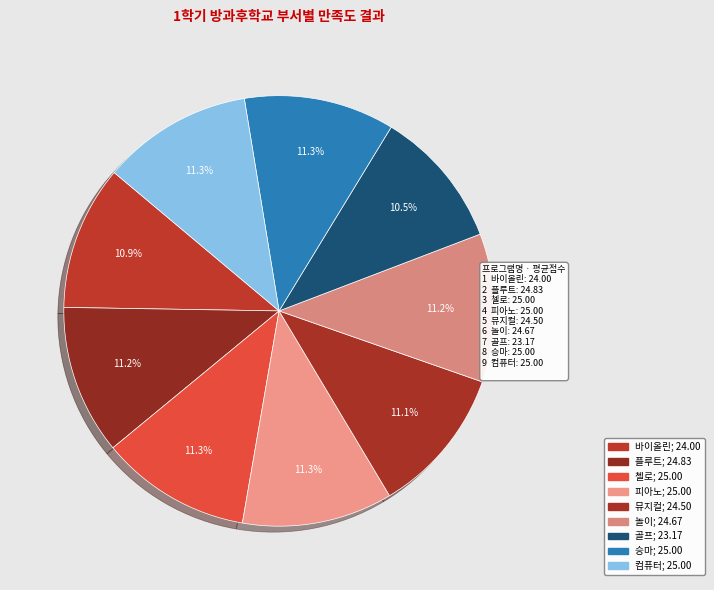

Count the number of slices in the pie.

9